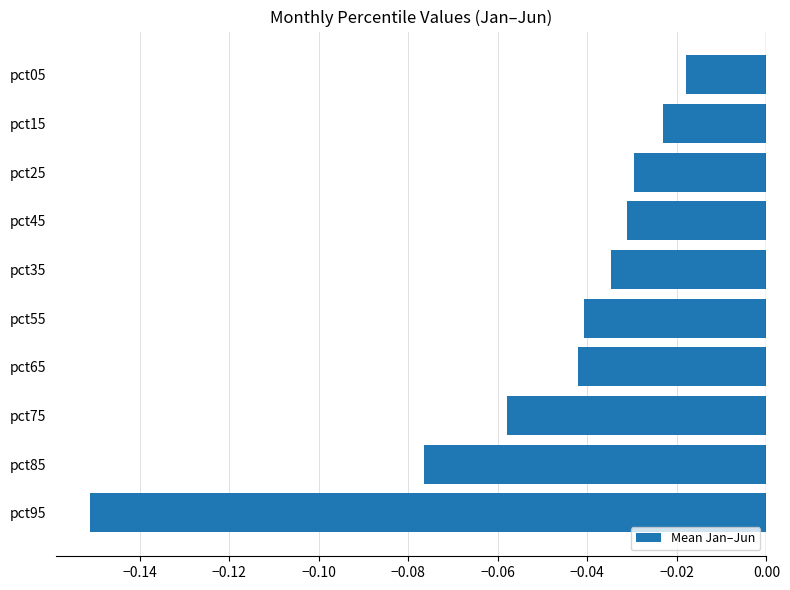

At which category does the chart reach its peak across all series?

pct05